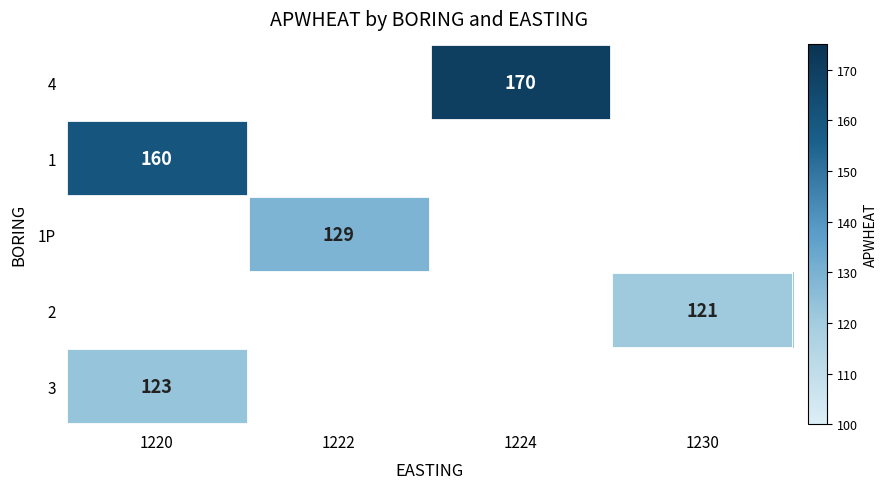

Which category has the lowest value in the 1 series?

1220